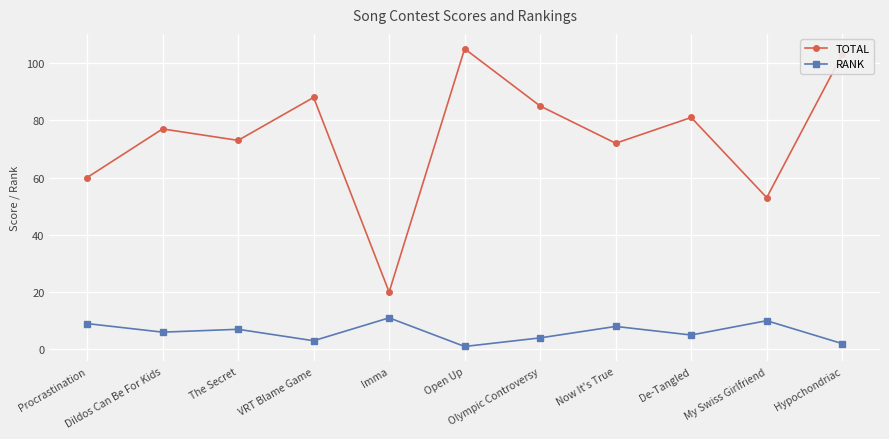

At which category does TOTAL reach its first local valley?

The Secret